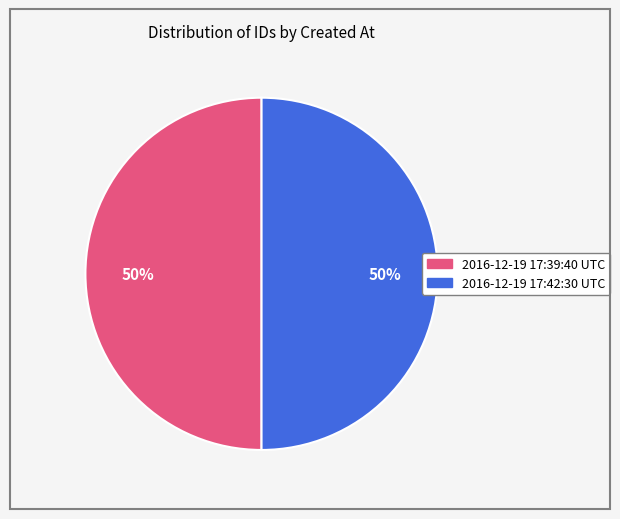

To the nearest percent, what percentage of the pie is 2016-12-19 17:39:40 UTC?

50%